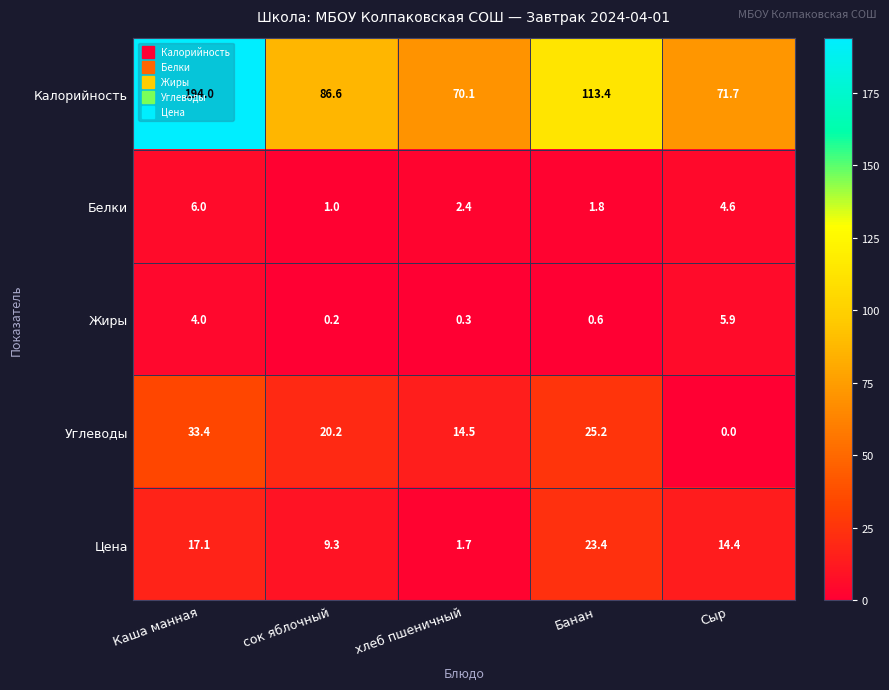

Between Каша манная and сок яблочный, which series saw the biggest shift?

Калорийность